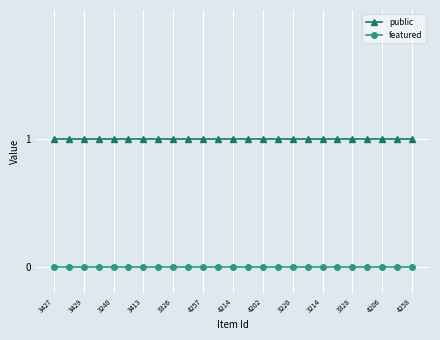

What is the average value of the public series?

1